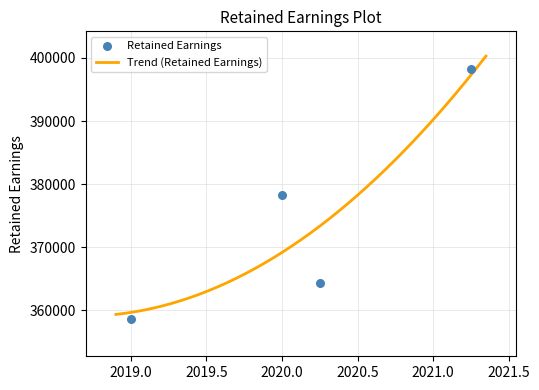

Which has a higher value, Dec. 31, 2020 or Mar. 31, 2021?

Mar. 31, 2021